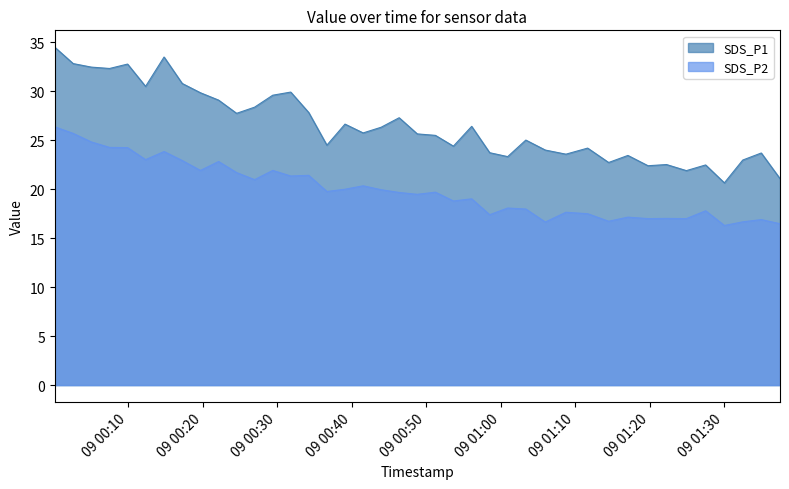

True or false: SDS_P1 has more than 1 points higher than both neighbors.

True